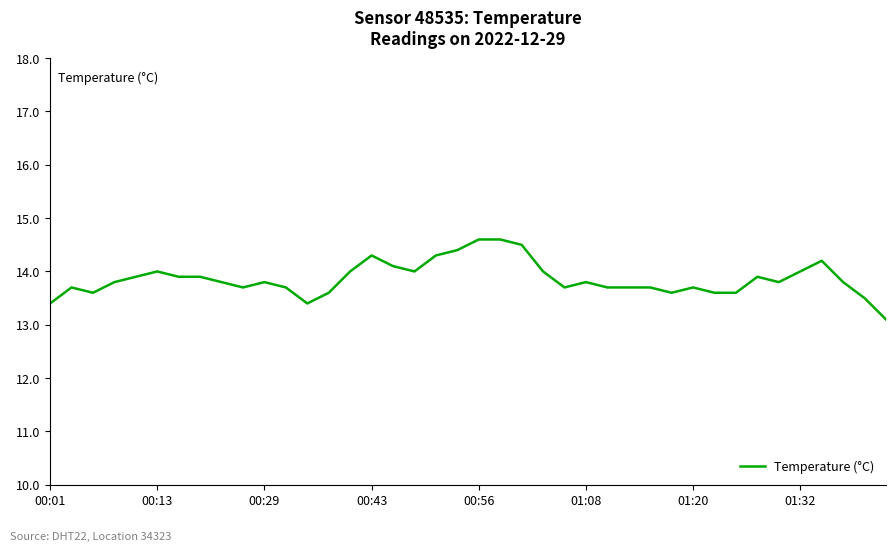

Count the number of data series in this chart.

1